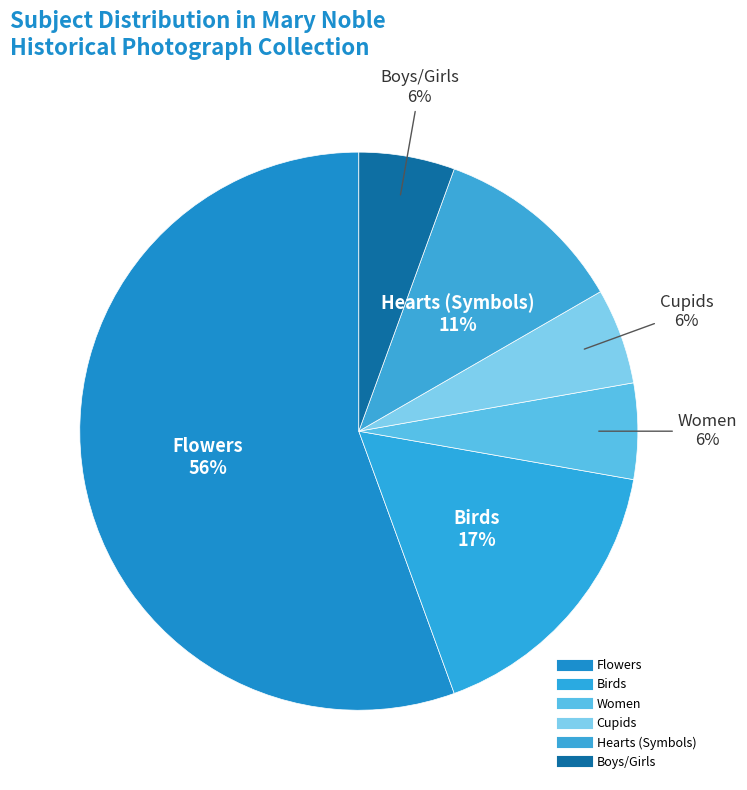

Is it true that Boys/Girls is 6% of the pie?

True